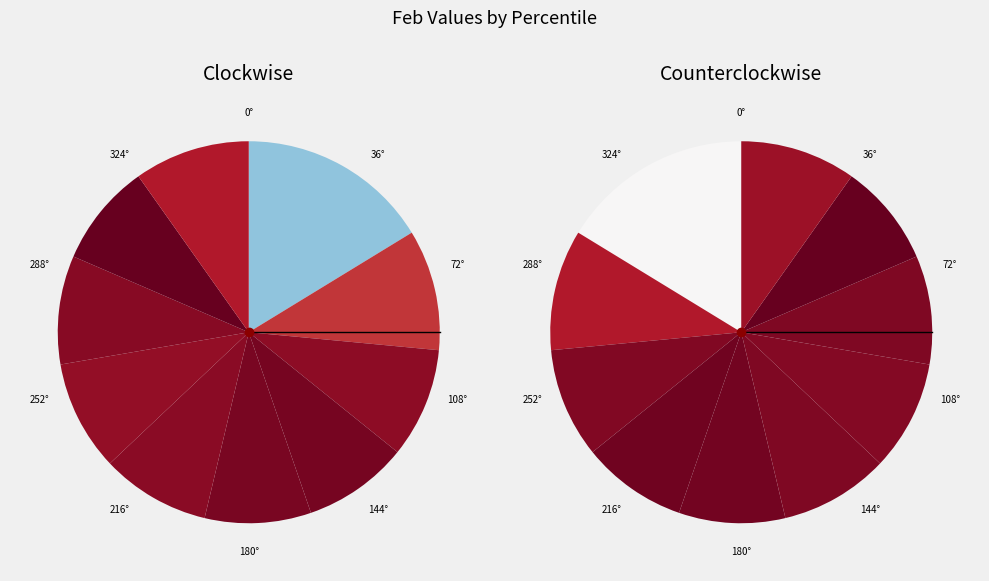

What percentage is NOT represented by pct55?

90.8%